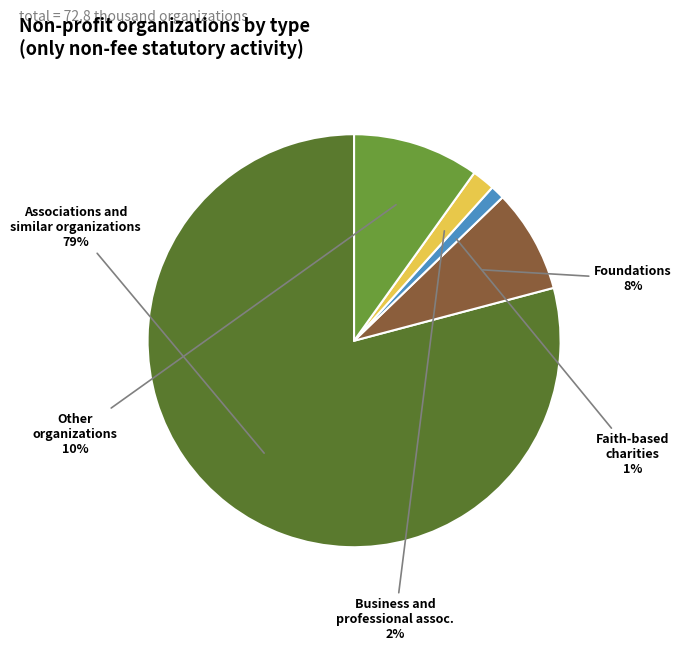

Is there a majority slice in this chart?

Yes